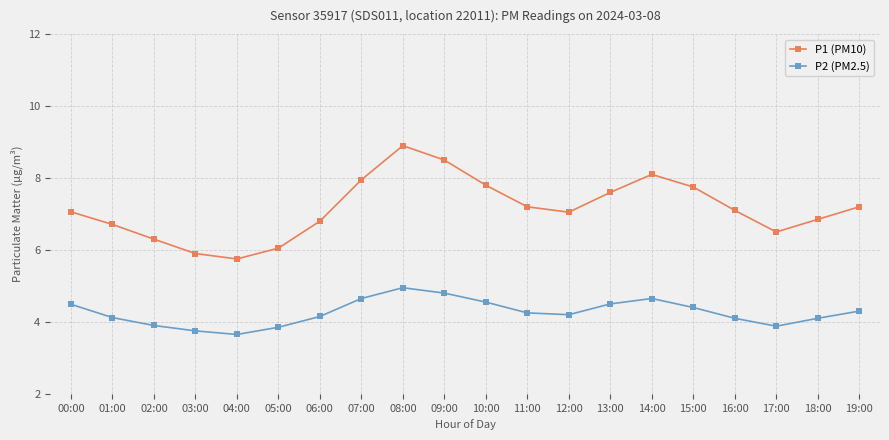

How many categories are shown in the chart?

20